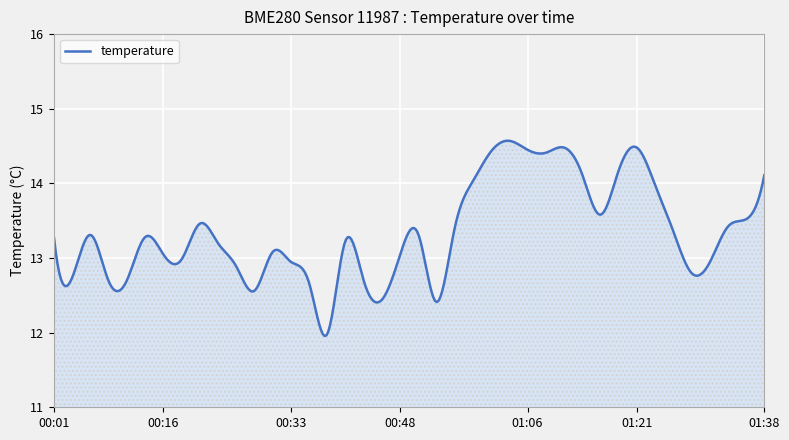

Does the chart have visible grid lines?

Yes